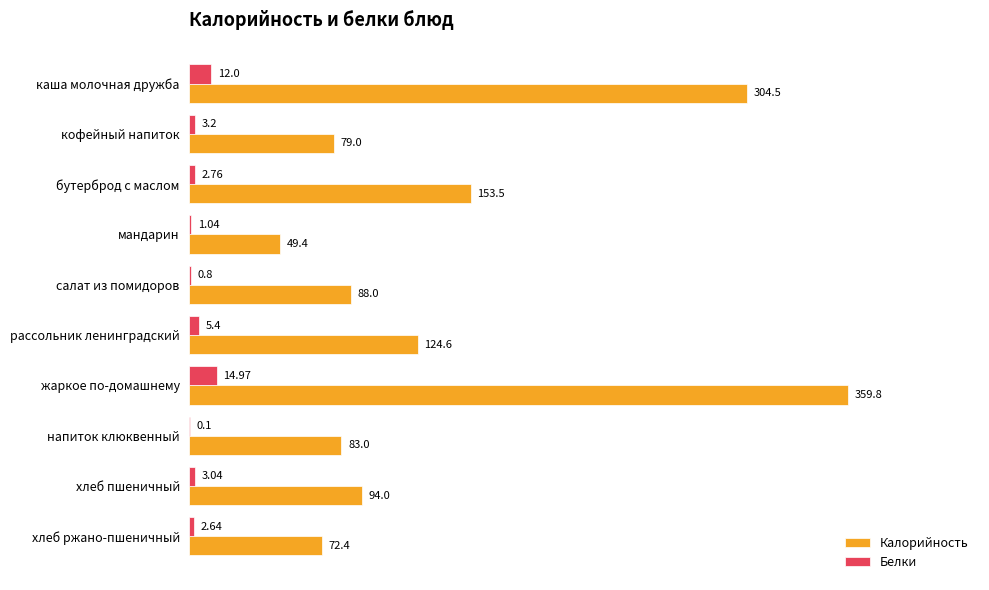

At which category is the sum across all series the highest?

жаркое по-домашнему